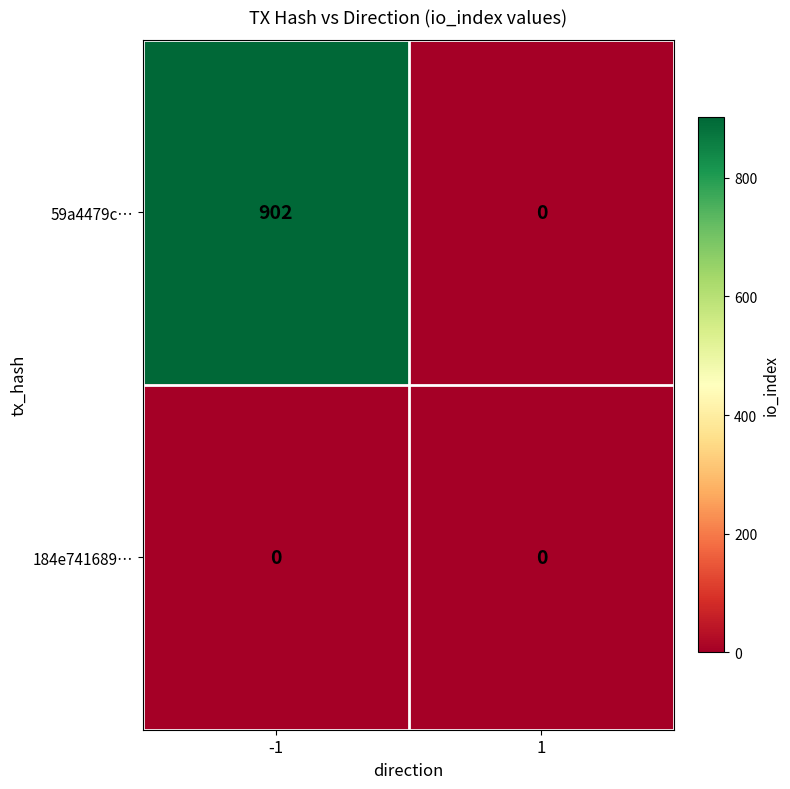

What is the greatest value displayed?

902